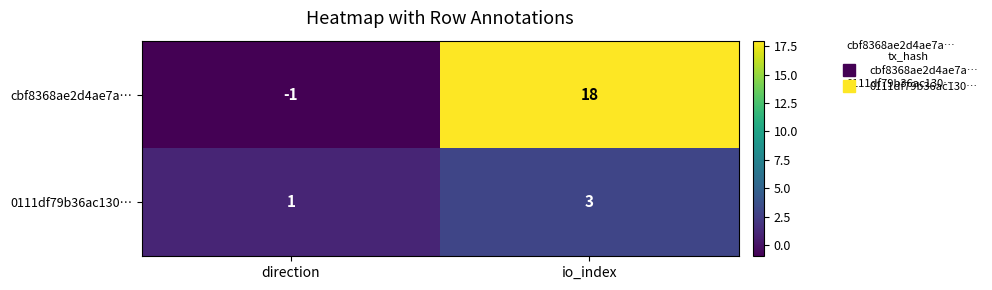

Which series has the largest range (max minus min)?

cbf8368ae2d4ae7a…